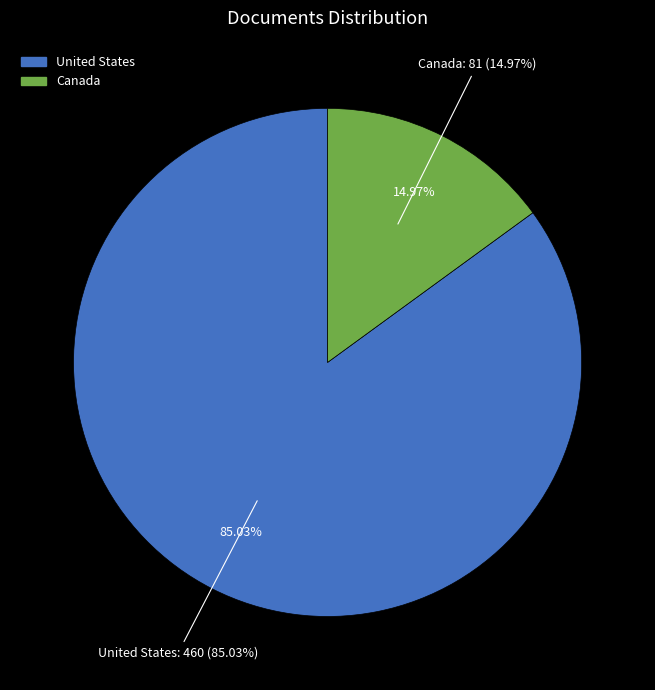

What portion of the pie excludes United States?

15.0%